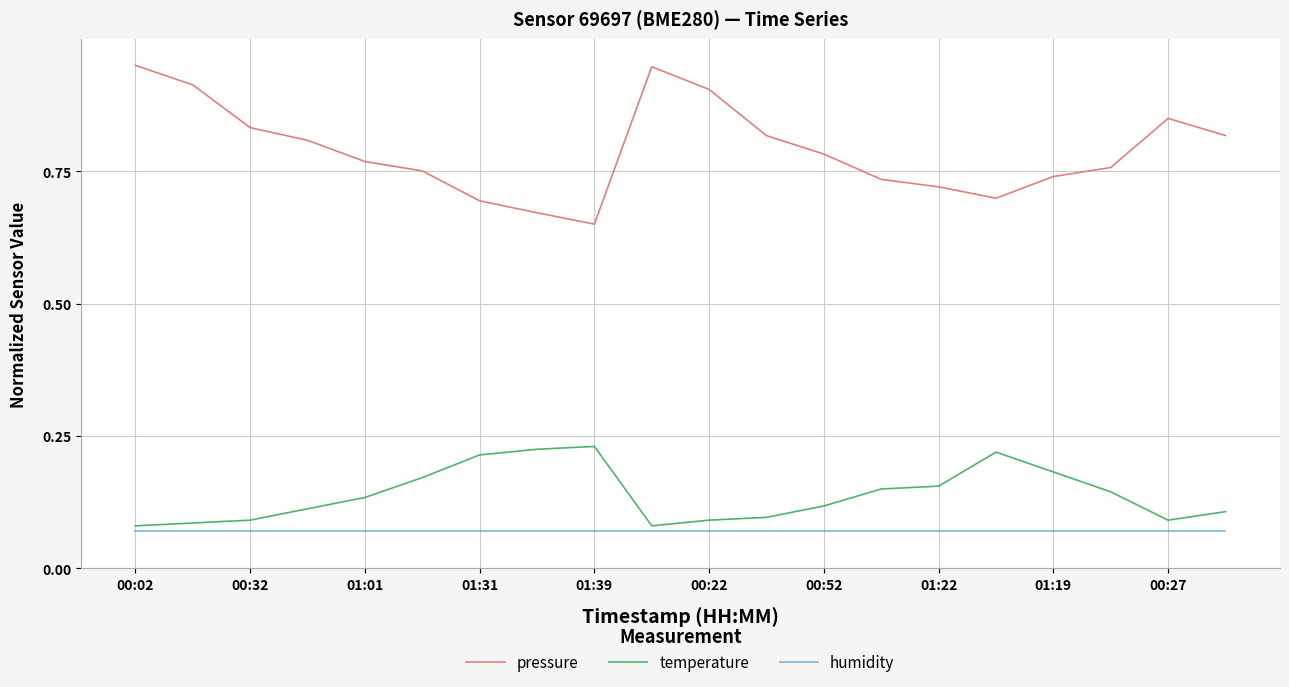

Which series has the widest spread of values?

pressure